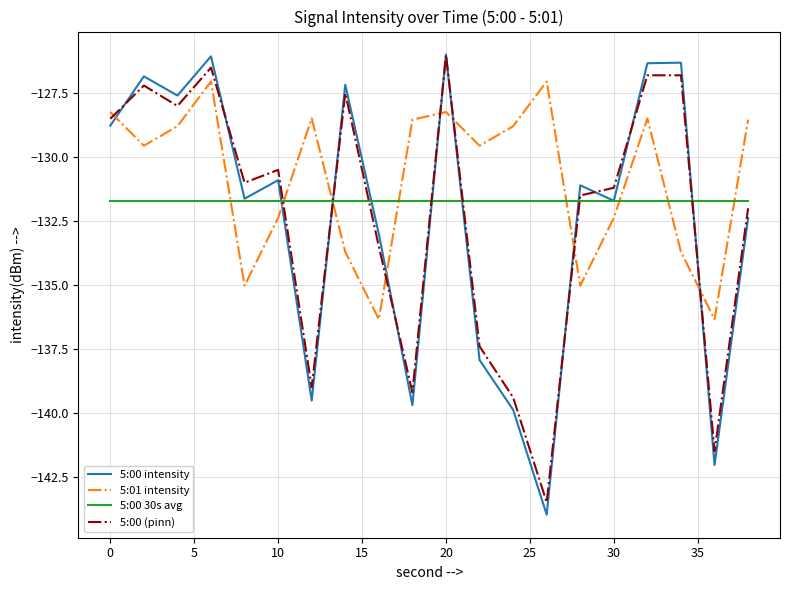

Which series has the largest total across all categories?

5:01 intensity